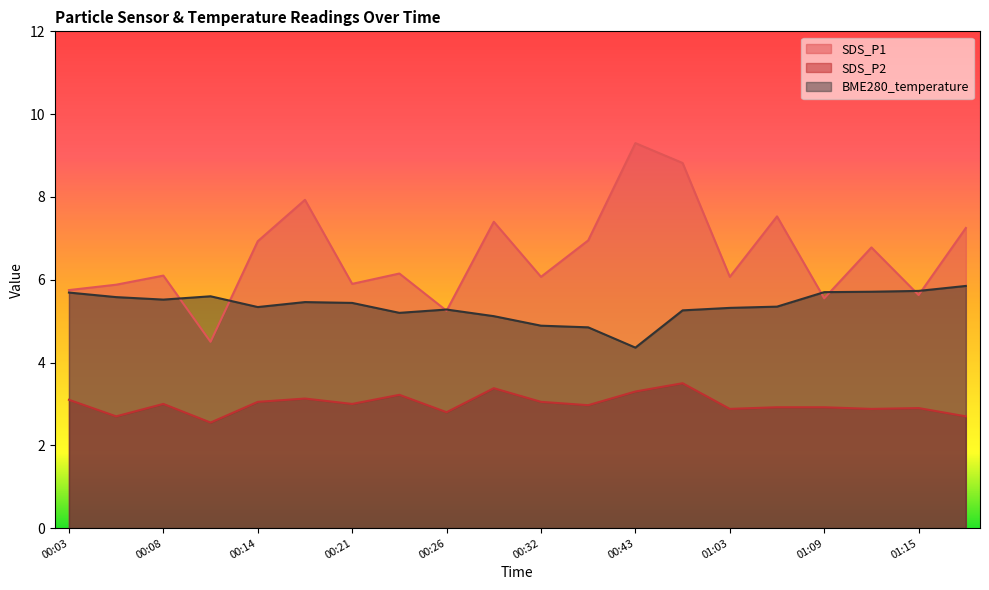

What is the difference between the second highest and second lowest values in the SDS_P2 series?

0.7